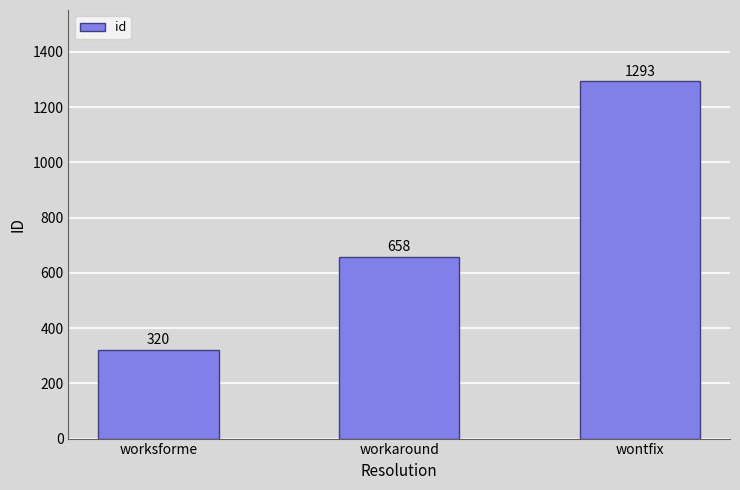

What is the minimum value shown in the chart?

320